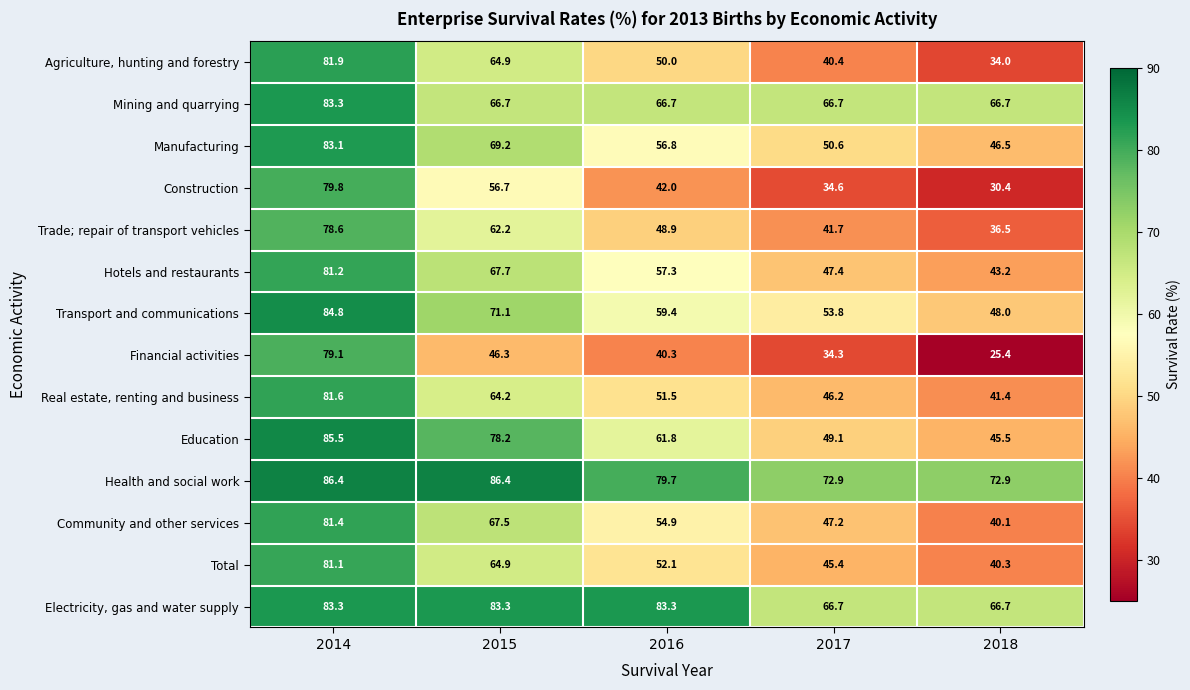

Where does the Electricity, gas and water supply series first go above 83?

2014